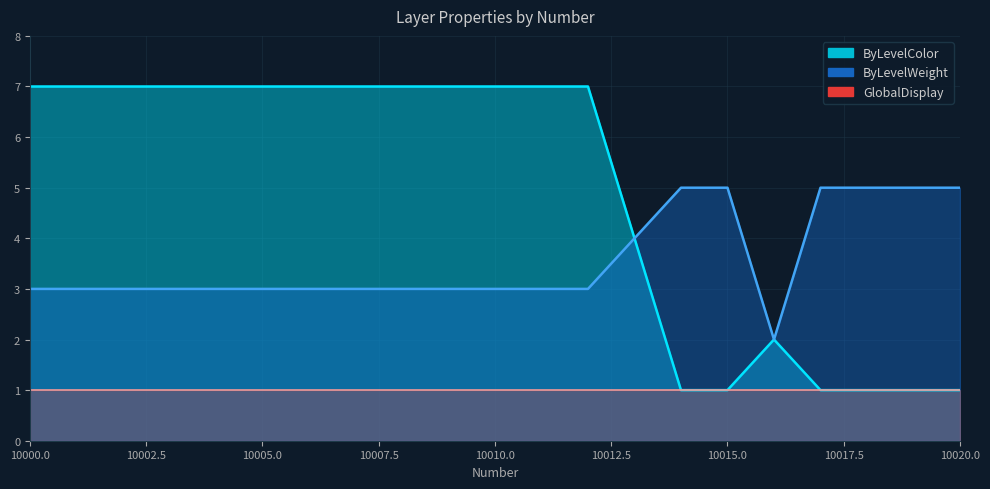

Which category has the lowest value across all series?

10014